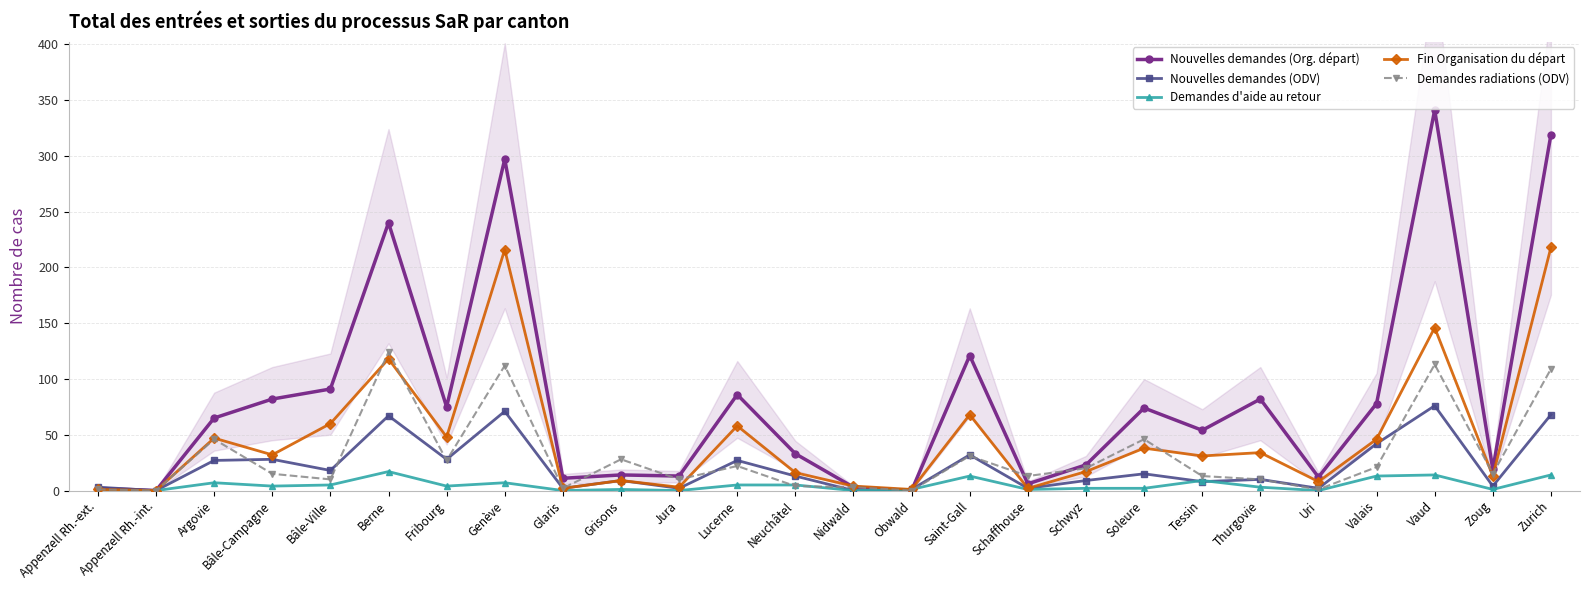

Does the chart have visible grid lines?

Yes